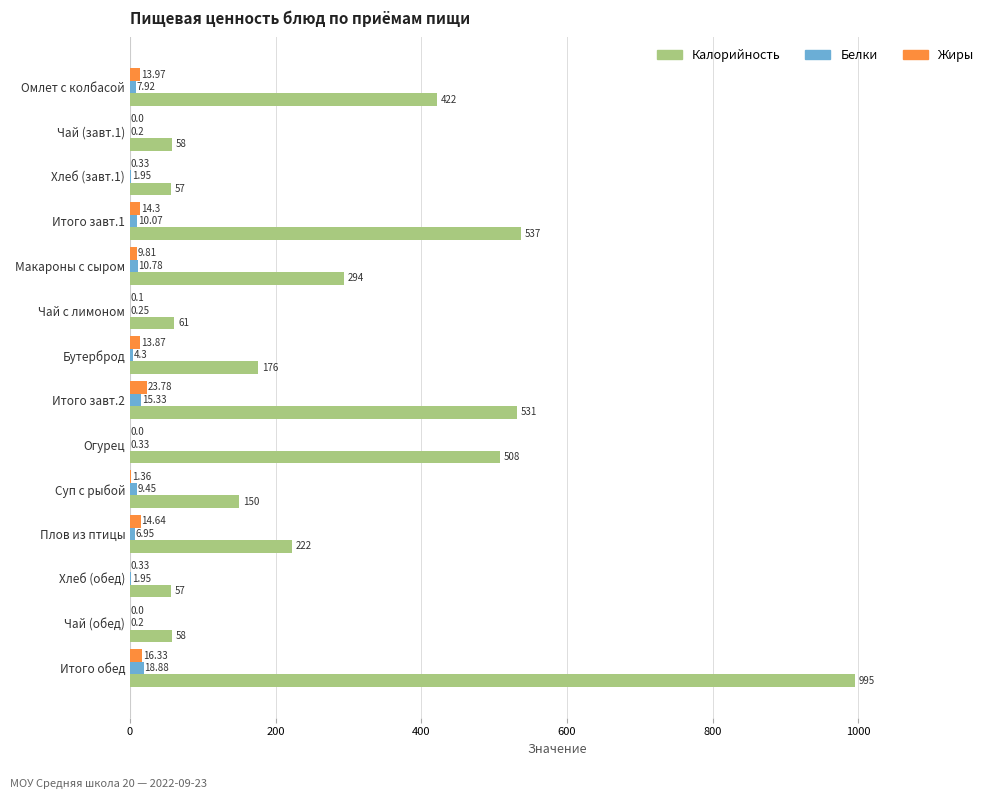

At which label is Жиры closest to 11?

Макароны с сыром